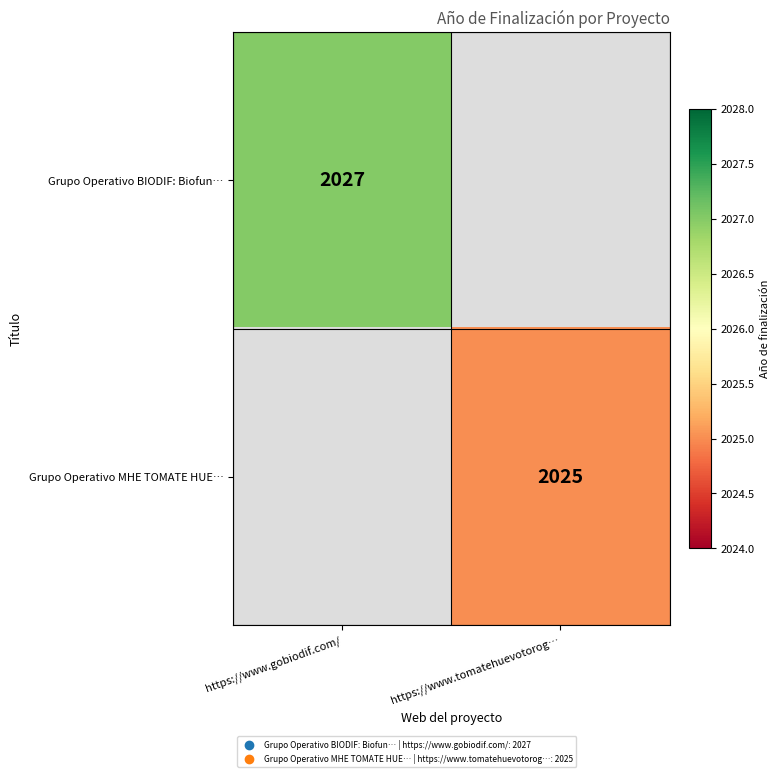

Which category has the highest value across all series?

https://www.gobiodif.com/